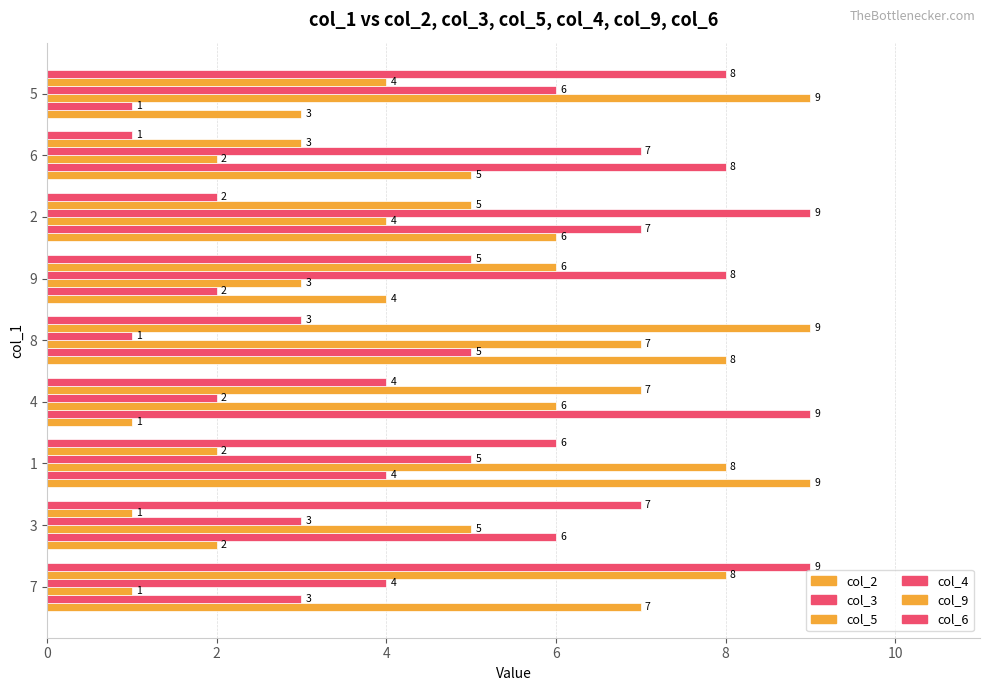

How many categories are shown in the chart?

9